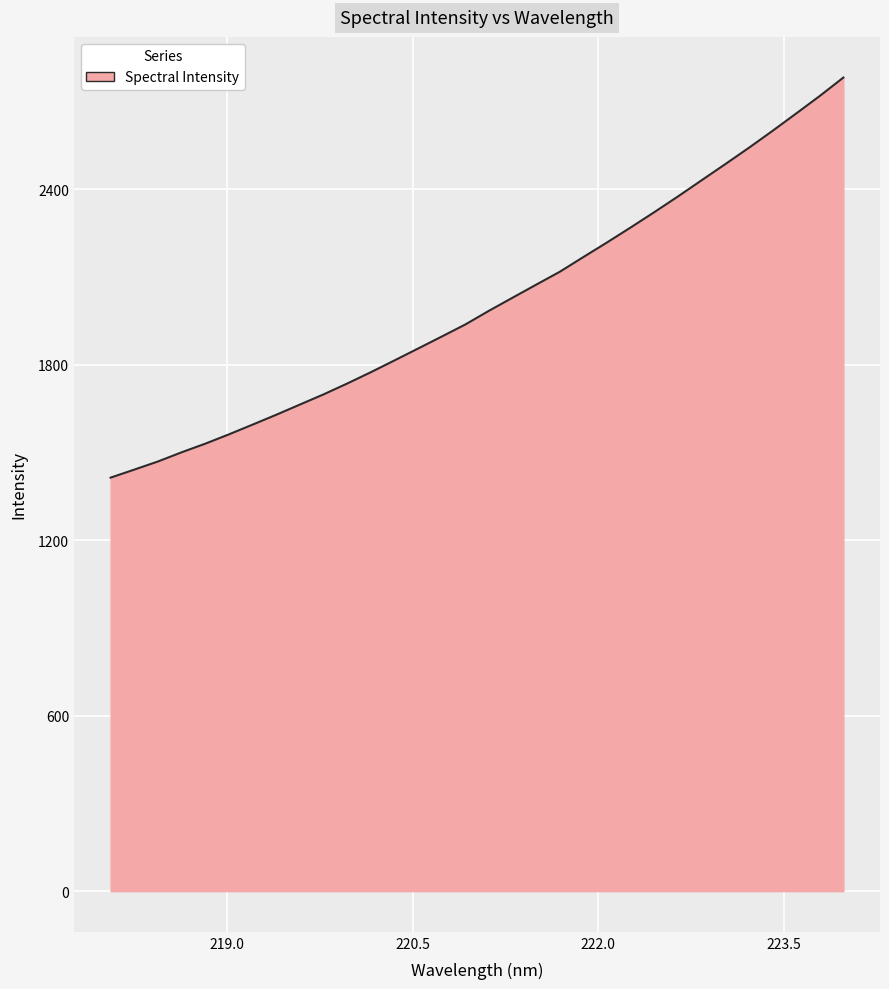

What is the maximum value shown in the chart?

2781.9